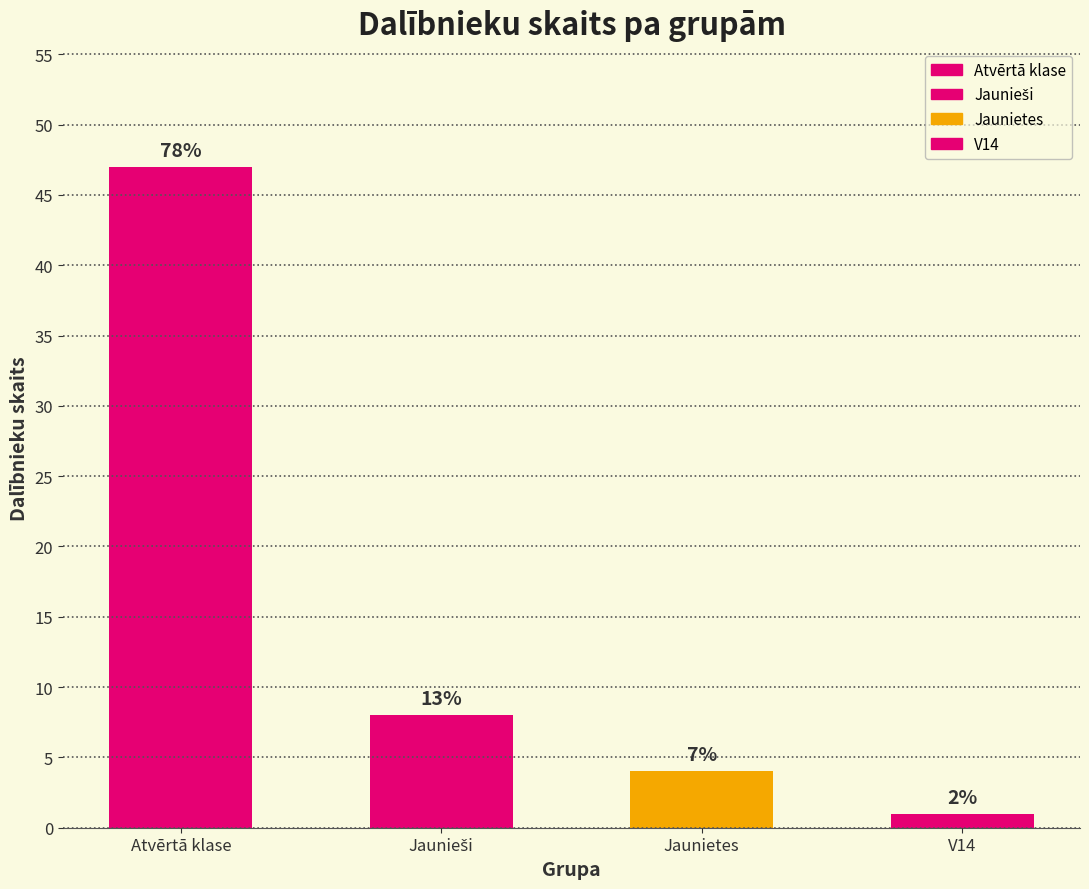

What is the sum of all values?

60